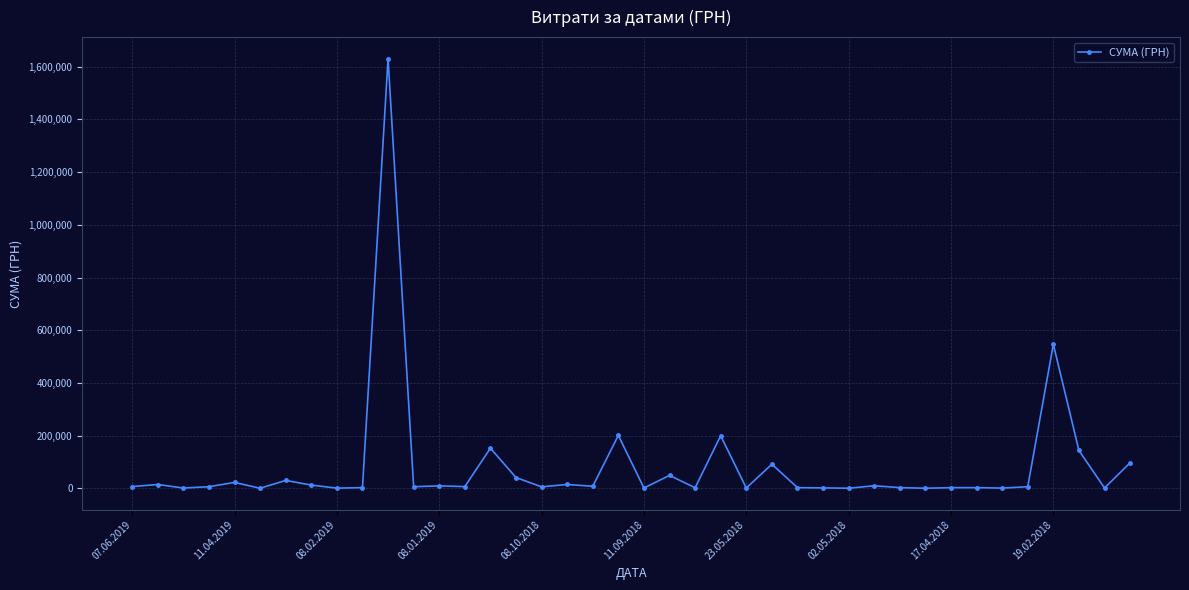

What is the sum of all values?

3346433.2